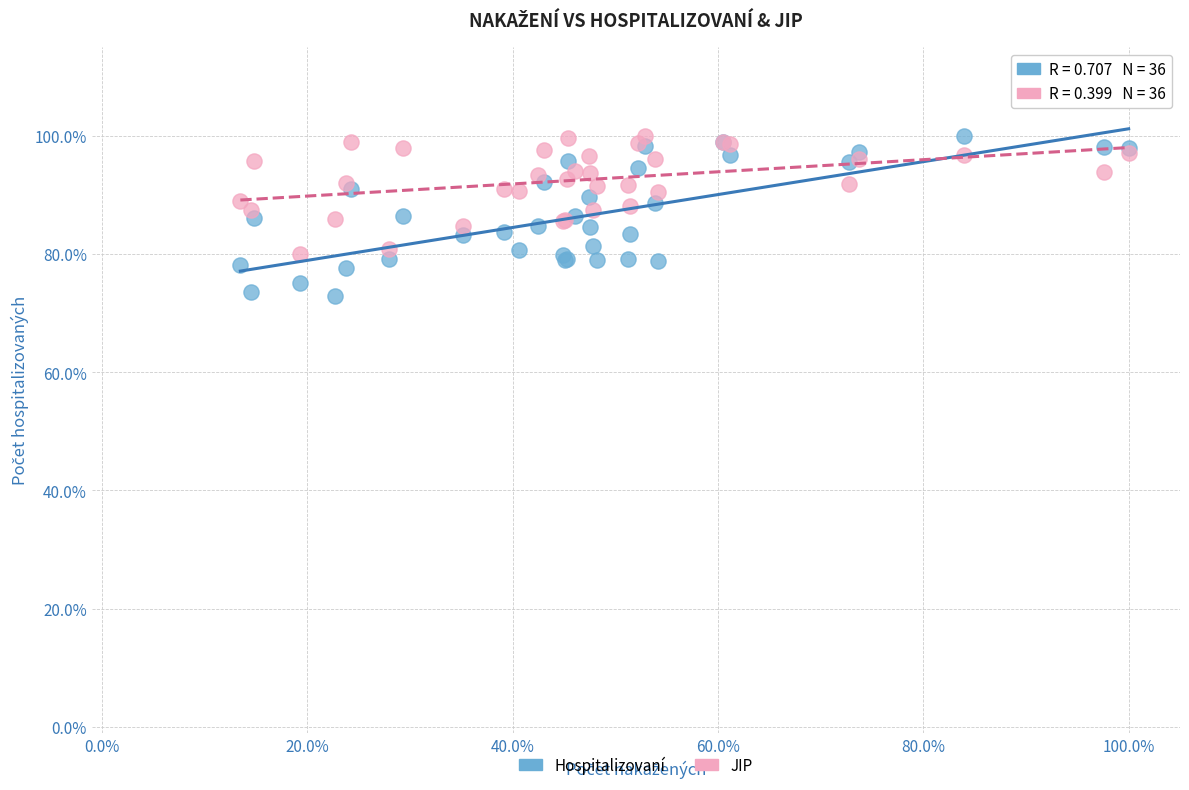

What are all the series names shown in the legend?

Hospitalizovaní, JIP